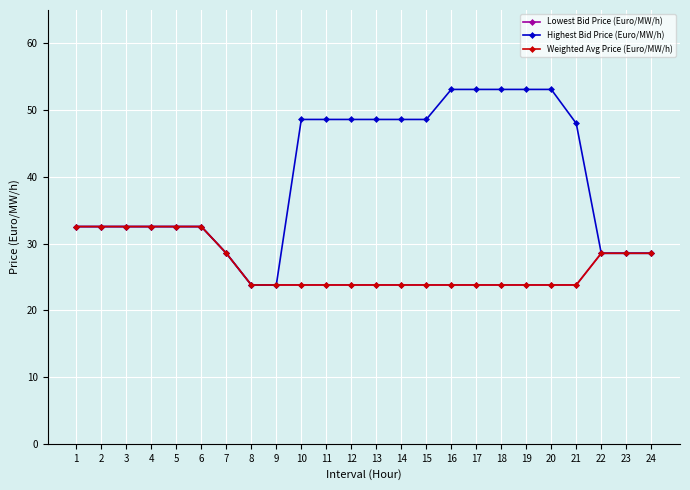

Reading right to left, what are all the values shown in this chart?

Lowest Bid Price (Euro/MW/h): 24=28.6	23=28.6	22=28.6	21=23.8	20=23.8	19=23.8	18=23.8	17=23.8	16=23.8	15=23.8	14=23.8	13=23.8	12=23.8	11=23.8	10=23.8	9=23.8	8=23.8	7=28.6	6=32.5	5=32.5	4=32.5	3=32.5	2=32.5	1=32.5
Highest Bid Price (Euro/MW/h): 24=28.6	23=28.6	22=28.6	21=48.0	20=53.1	19=53.1	18=53.1	17=53.1	16=53.1	15=48.6	14=48.6	13=48.6	12=48.6	11=48.6	10=48.6	9=23.8	8=23.8	7=28.6	6=32.5	5=32.5	4=32.5	3=32.5	2=32.5	1=32.5
Weighted Avg Price (Euro/MW/h): 24=28.6	23=28.6	22=28.6	21=23.8	20=23.8	19=23.8	18=23.8	17=23.8	16=23.8	15=23.8	14=23.8	13=23.8	12=23.8	11=23.8	10=23.8	9=23.8	8=23.8	7=28.6	6=32.5	5=32.5	4=32.5	3=32.5	2=32.5	1=32.5